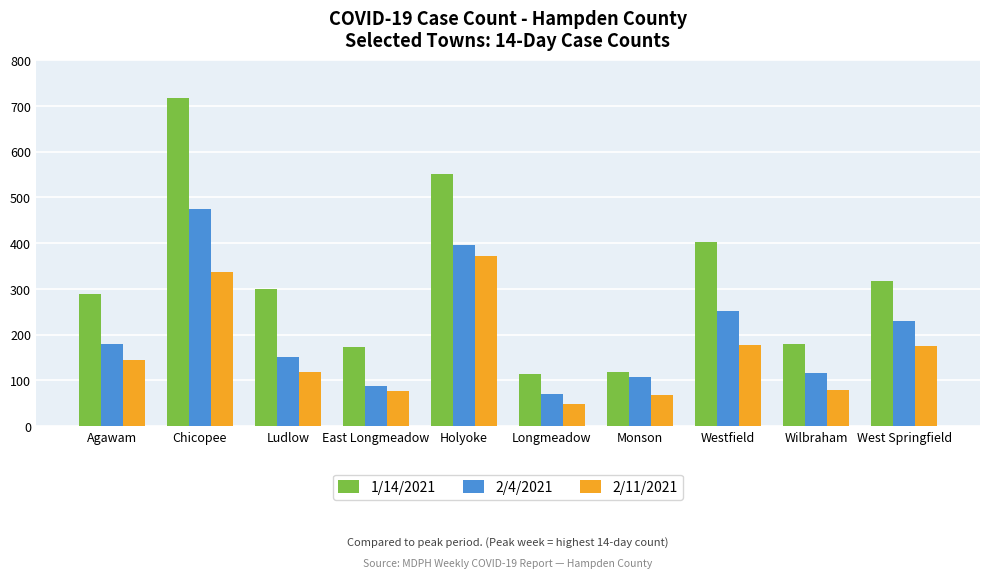

What is the sum of the 1/14/2021 values at Holyoke and Westfield?

953